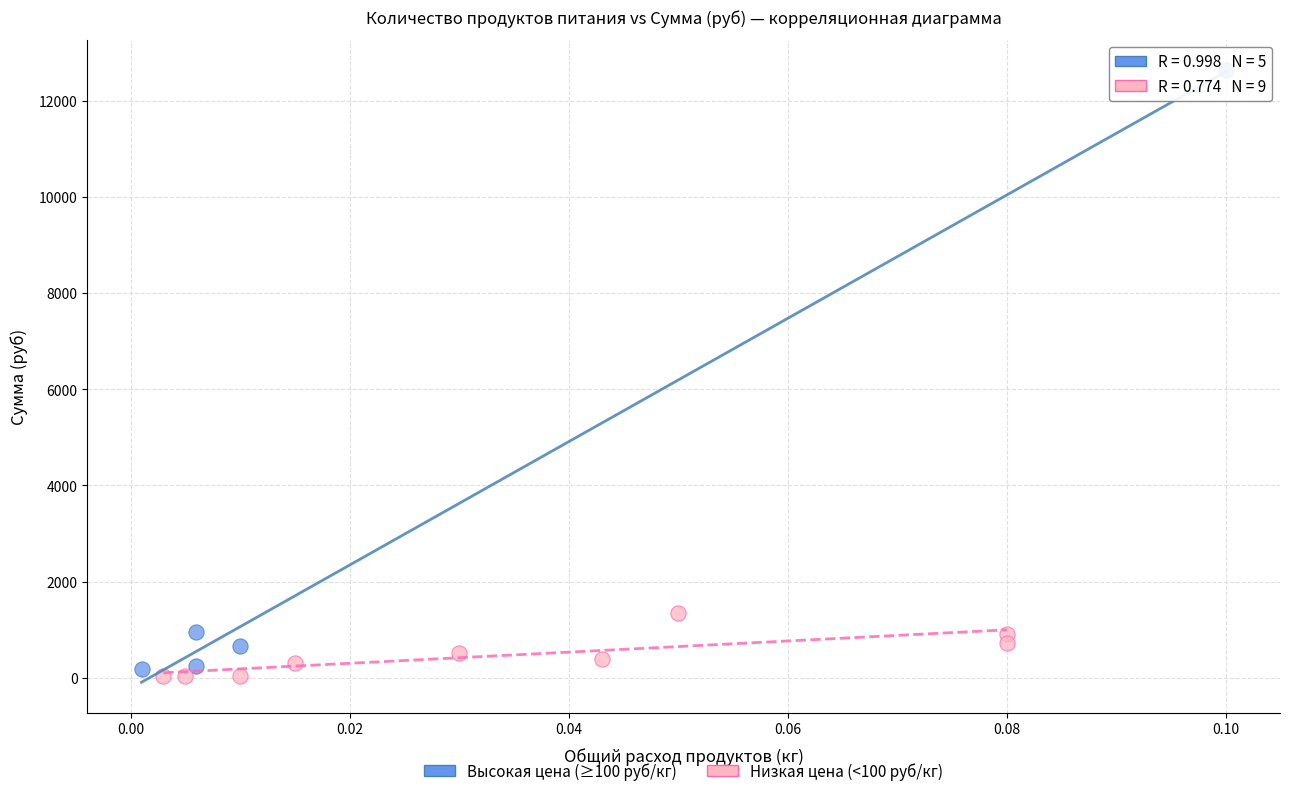

Which series reaches the maximum Y coordinate?

Высокая цена (≥100 руб/кг)